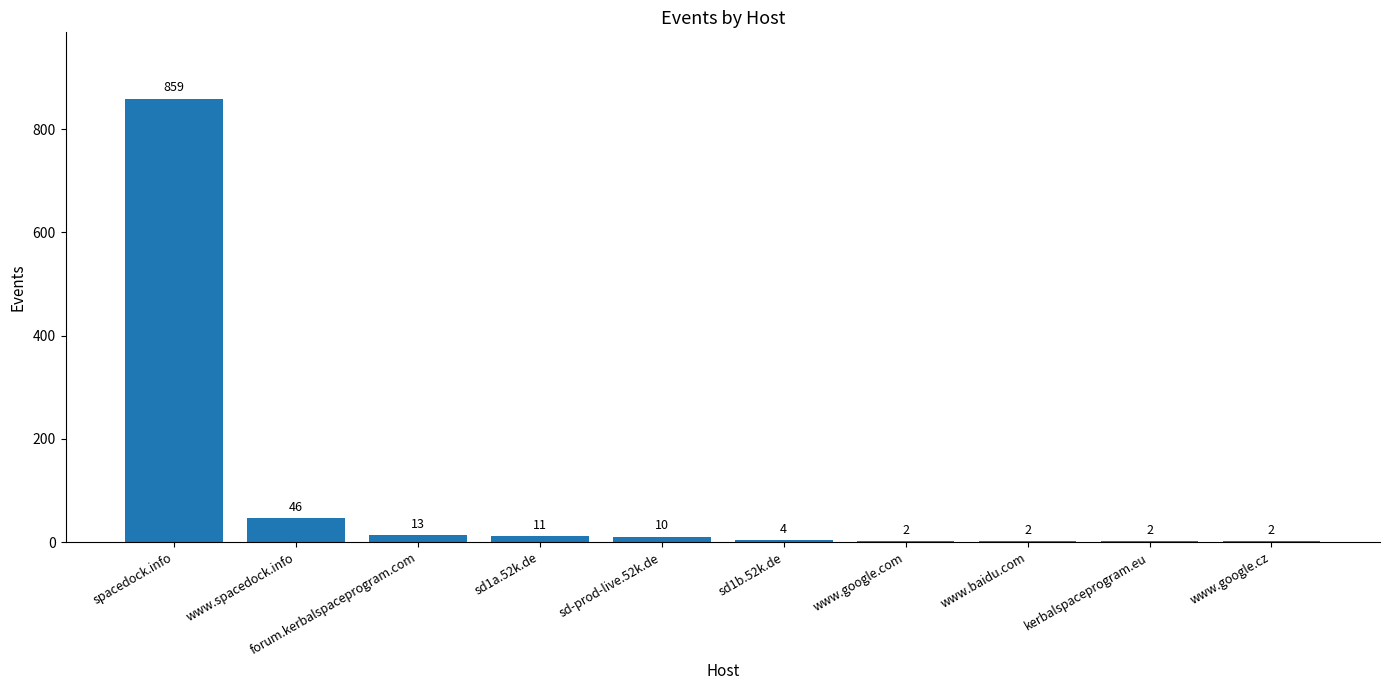

At which category does the chart reach its peak across all series?

spacedock.info